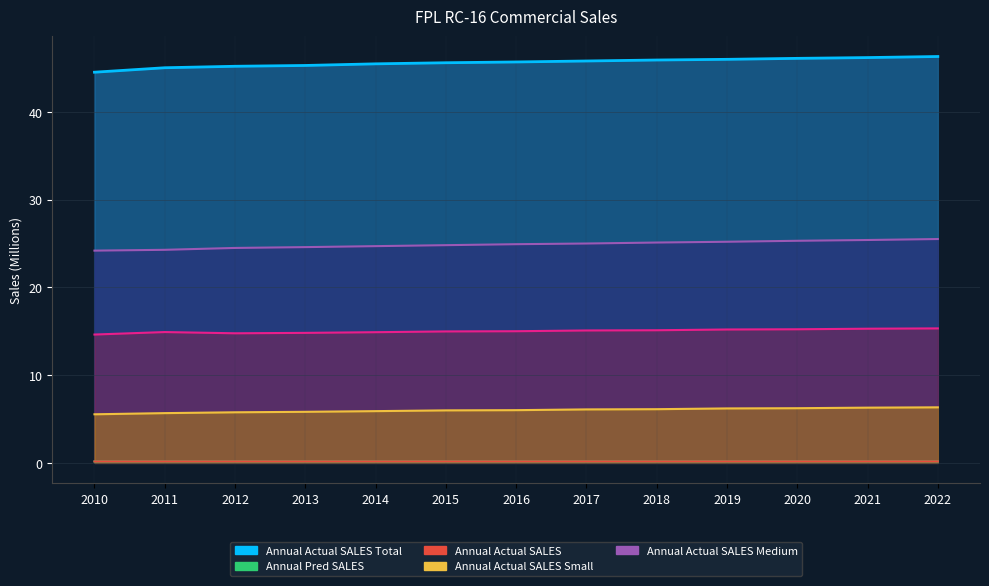

Between 2017 and 2021, which is larger?

2021